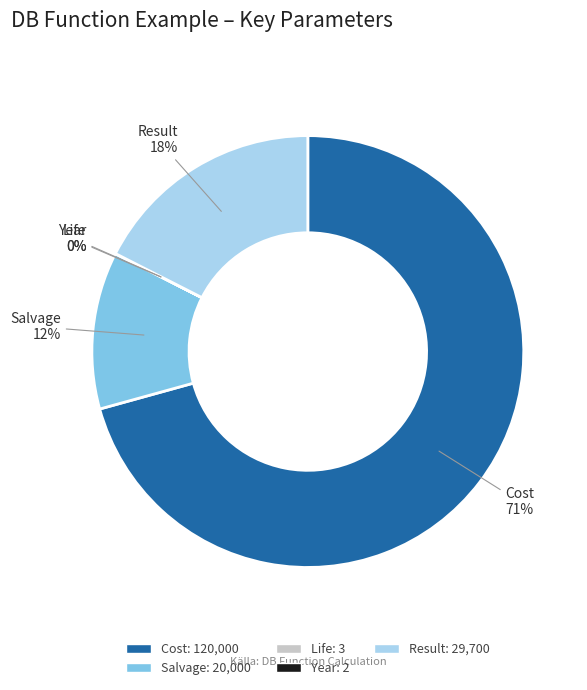

Does Salvage account for over 50% of the chart?

No